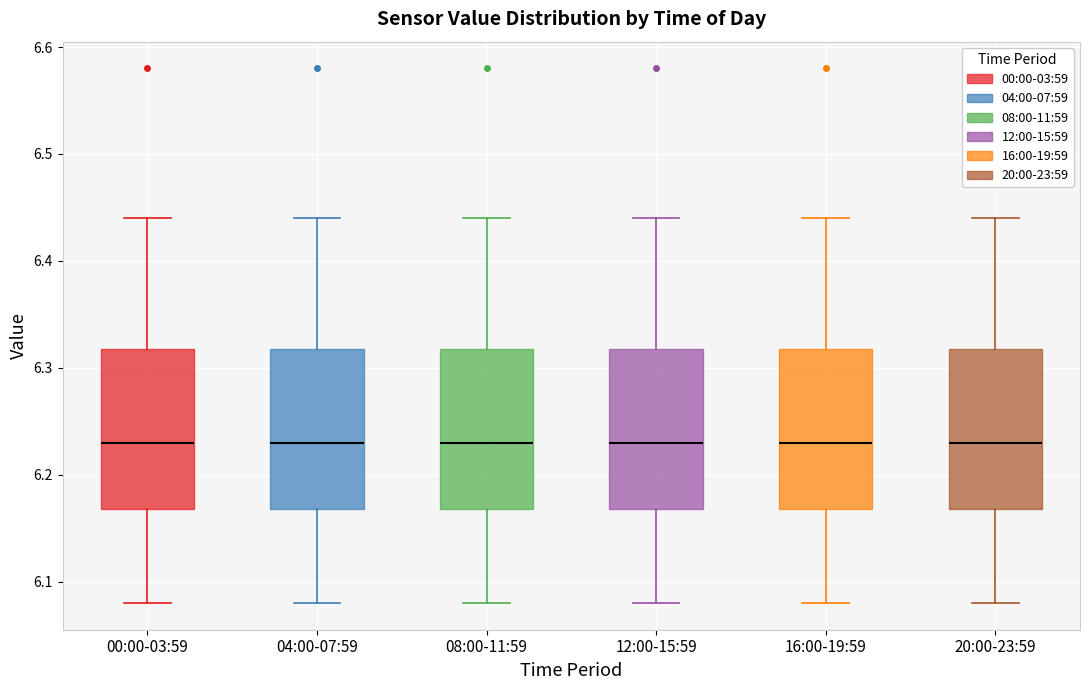

Reading left to right, read every box against the y-axis: the position of its median line, the range the box covers, and the ends of its whiskers. The values are not printed on the chart, so give them approximately, as read against the axis.

00:00-03:59: median 6.23, box 6.17 to 6.32, whiskers 6.08 to 6.44
04:00-07:59: median 6.23, box 6.17 to 6.32, whiskers 6.08 to 6.44
08:00-11:59: median 6.23, box 6.17 to 6.32, whiskers 6.08 to 6.44
12:00-15:59: median 6.23, box 6.17 to 6.32, whiskers 6.08 to 6.44
16:00-19:59: median 6.23, box 6.17 to 6.32, whiskers 6.08 to 6.44
20:00-23:59: median 6.23, box 6.17 to 6.32, whiskers 6.08 to 6.44